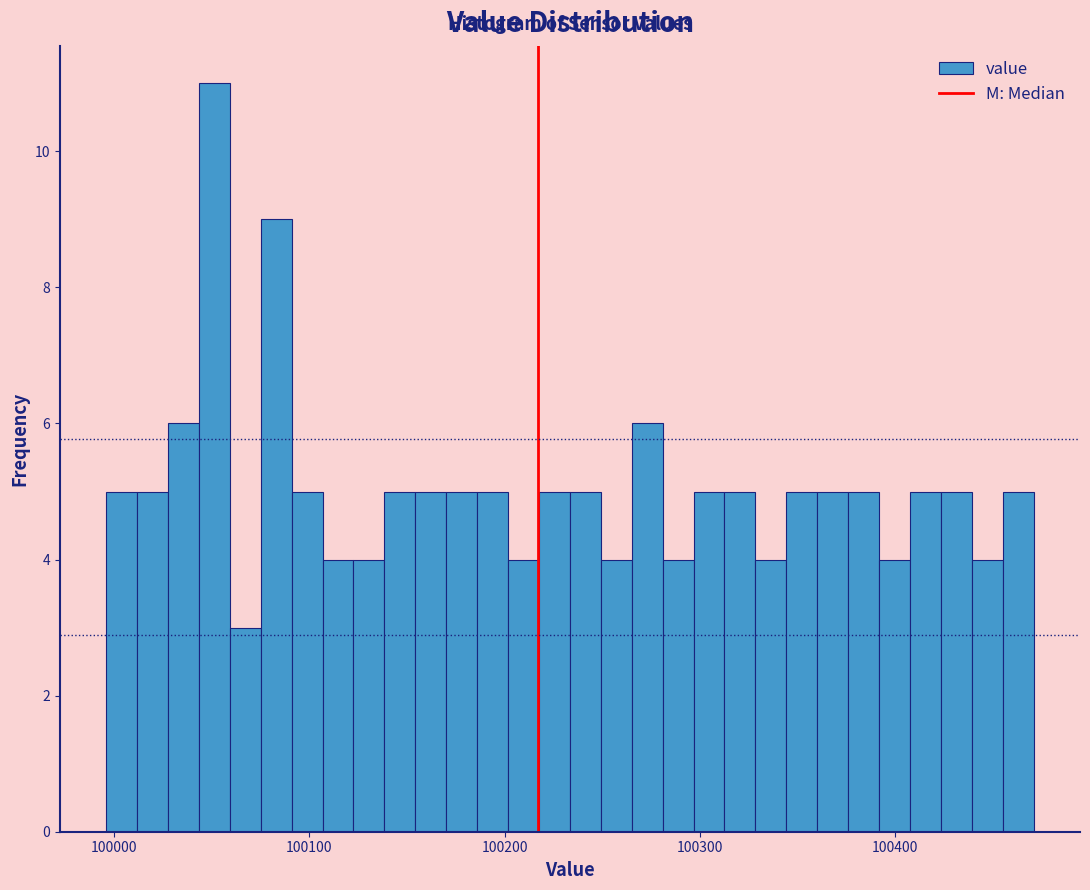

Read against the x-axis, roughly where is the centre of the tallest bar?

100050